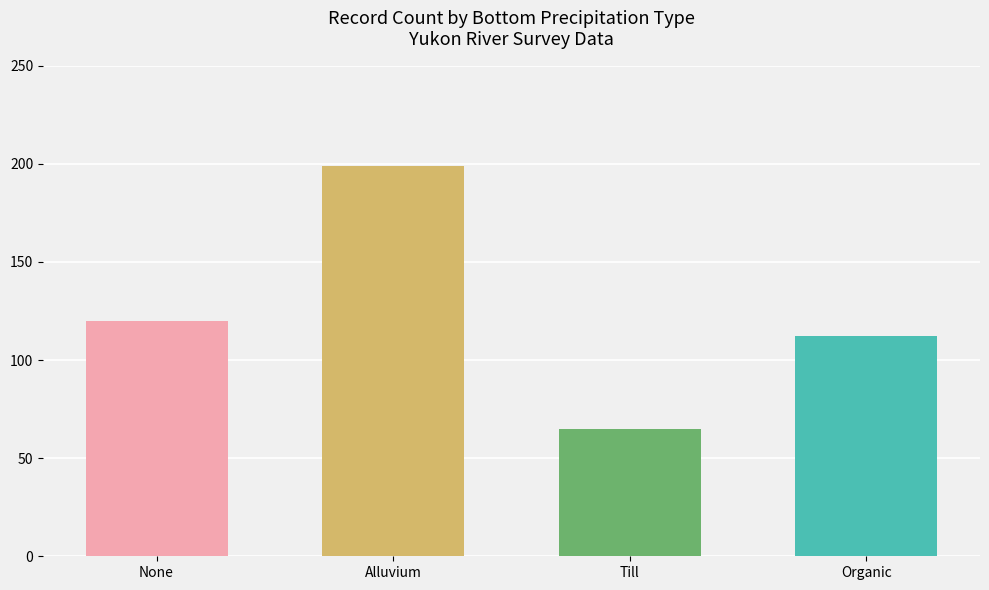

What is the difference between the values at None and Till?

55